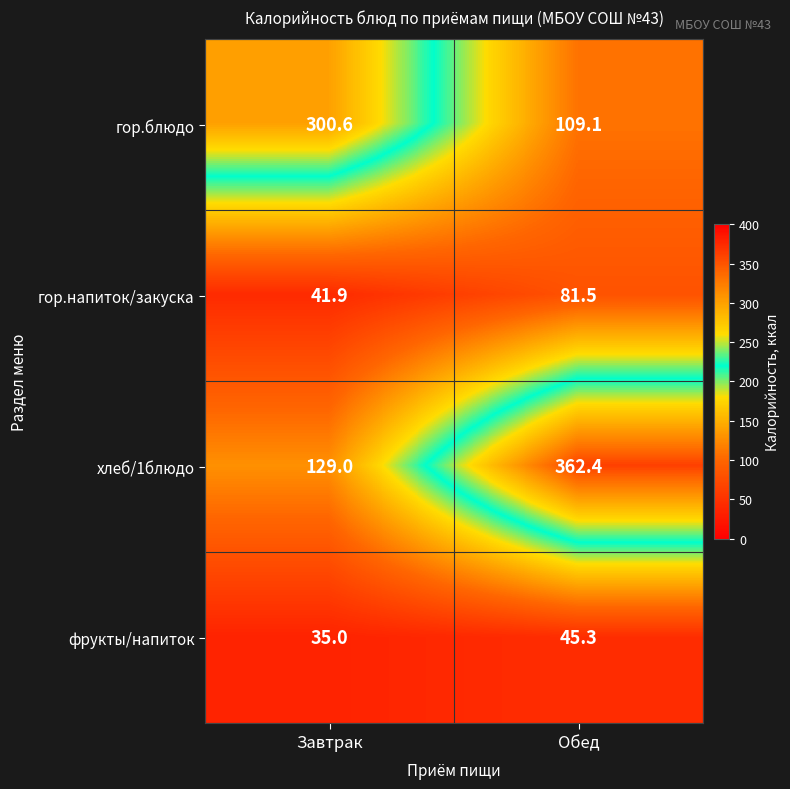

Reading right to left, transcribe all the data shown in this chart.

гор.блюдо: 109.1	300.6
гор.напиток/закуска: 81.5	41.9
хлеб/1блюдо: 362.4	129.0
фрукты/напиток: 45.3	35.0